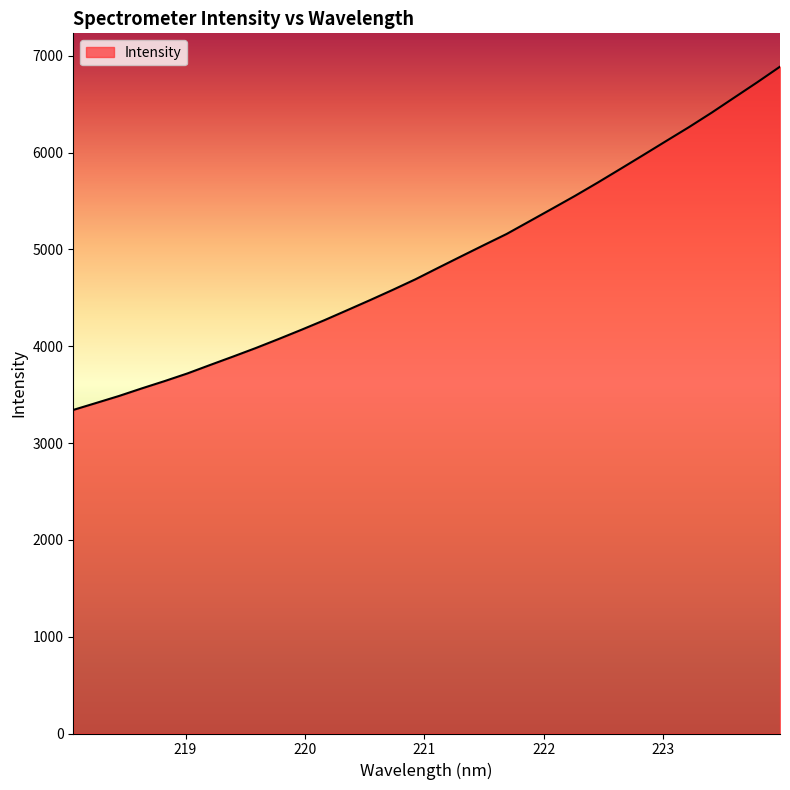

How many lines are shown in the chart?

1